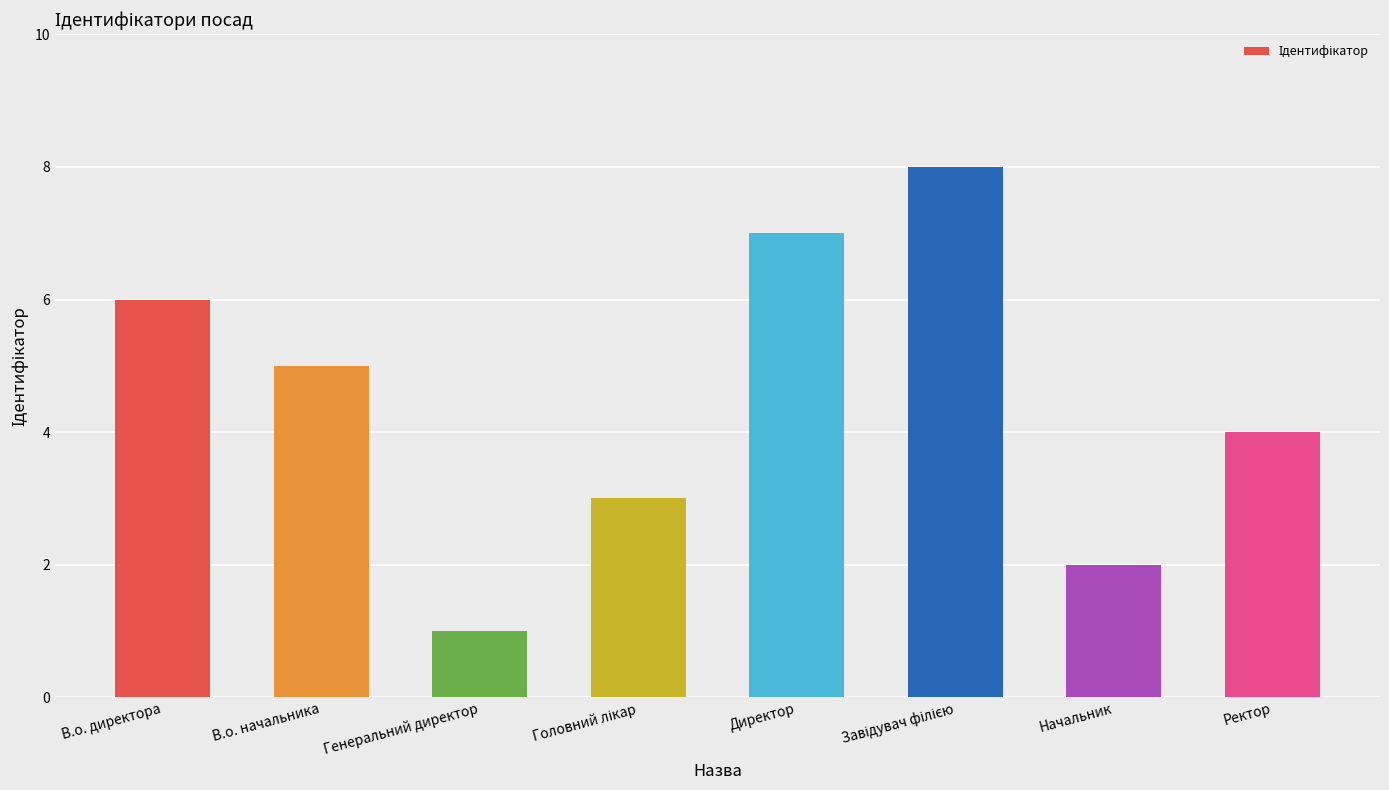

At which category does the chart reach its minimum across all series?

Генеральний директор